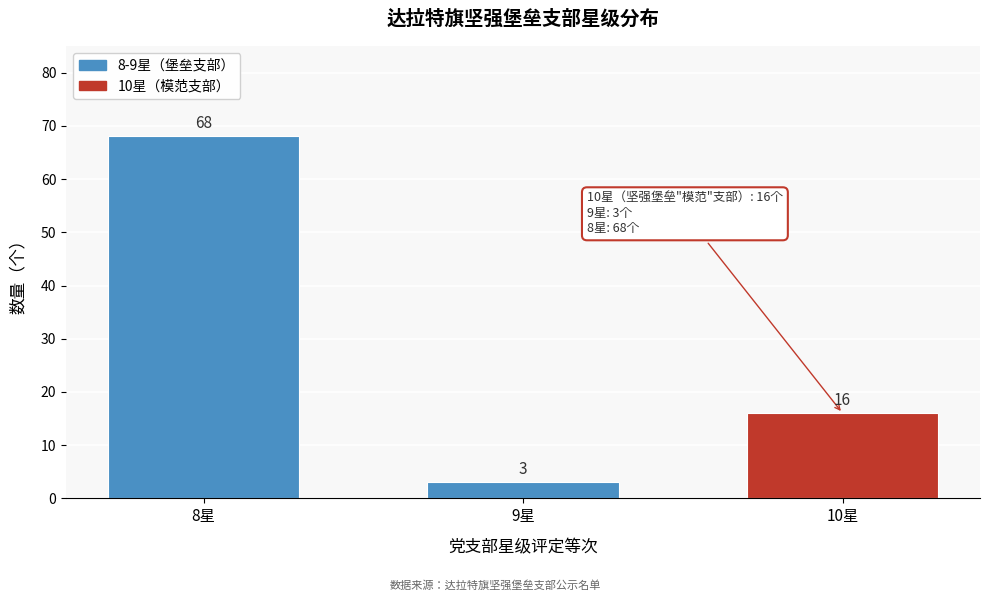

Reading left to right, transcribe all the data shown in this chart.

8星=68	9星=3	10星=16